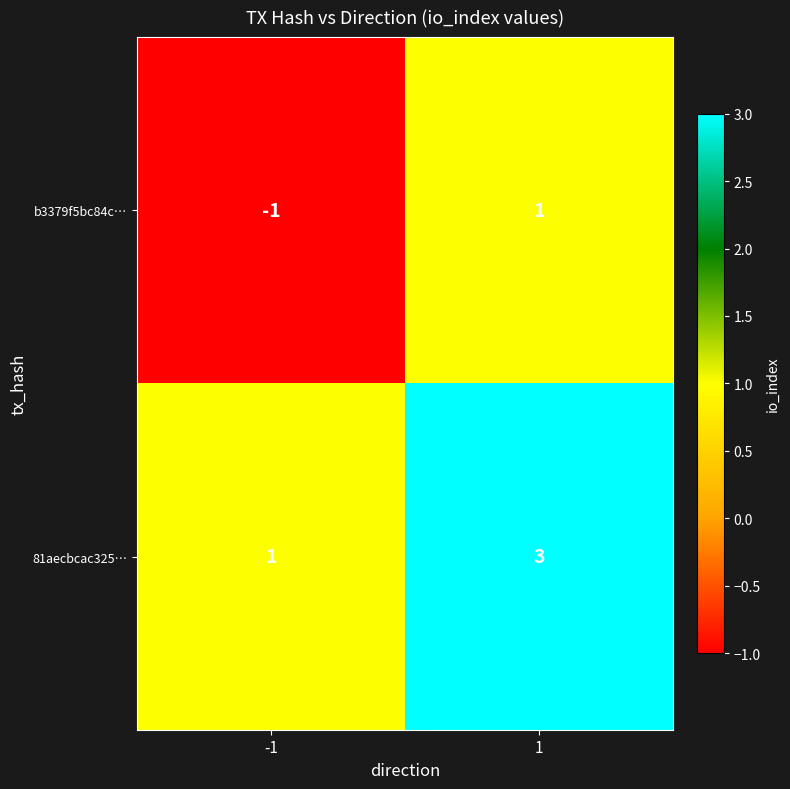

What is the minimum value shown in the chart?

-1